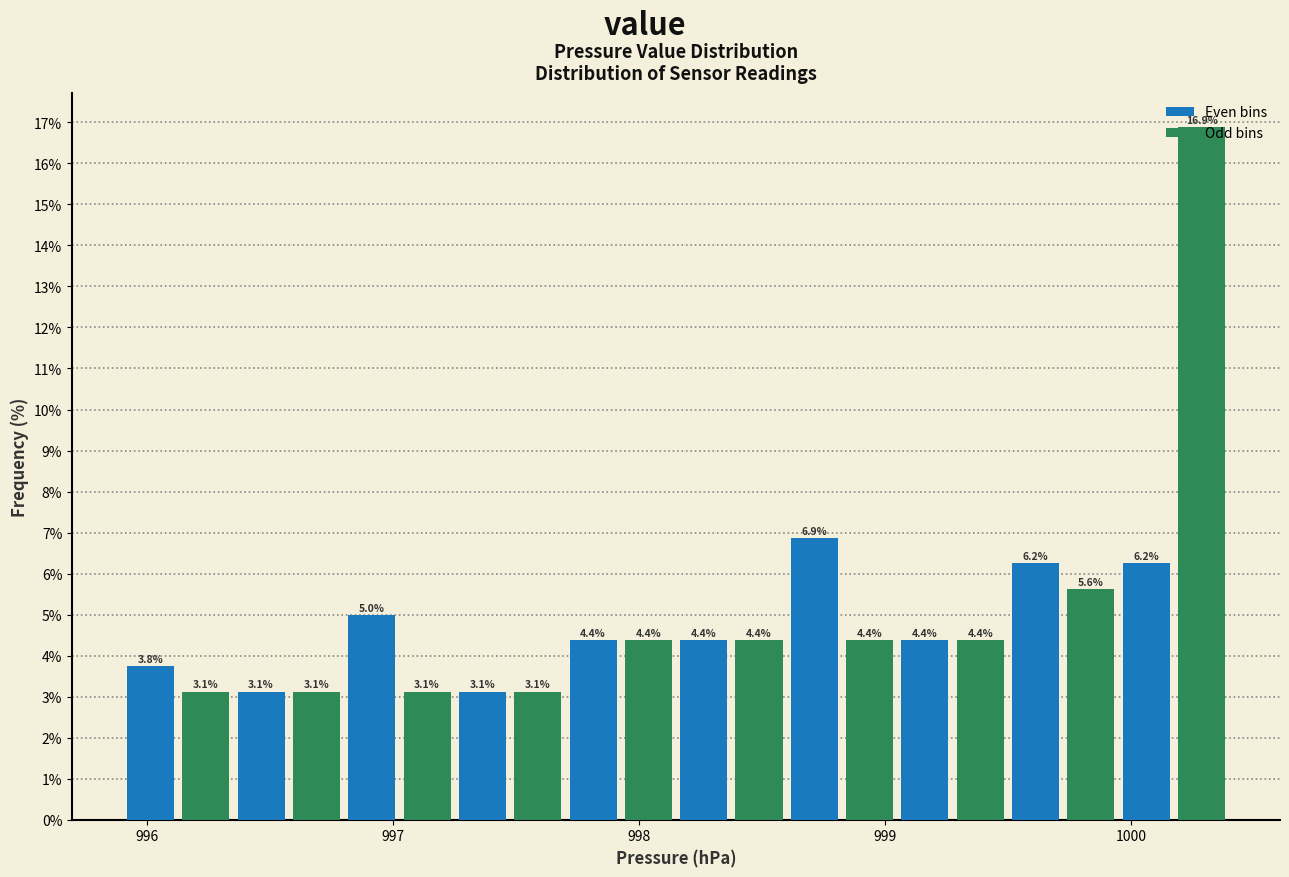

Around what value on the x-axis is the tallest bar? Give the approximate position of its centre, as read against the axis.

1000.3